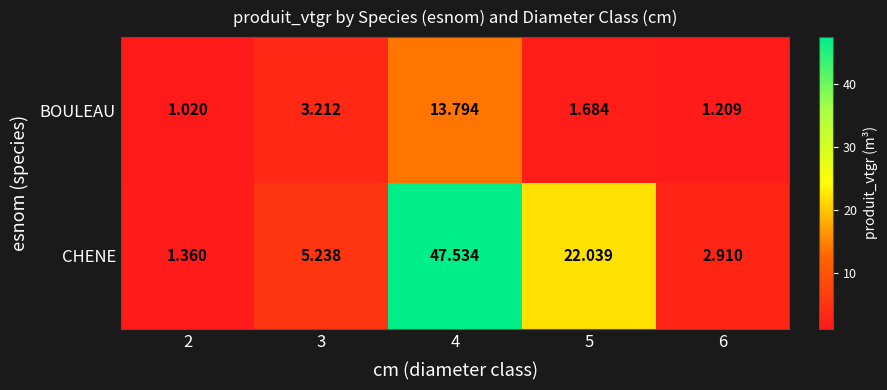

List the series in order of their peak value, lowest first.

BOULEAU, CHENE